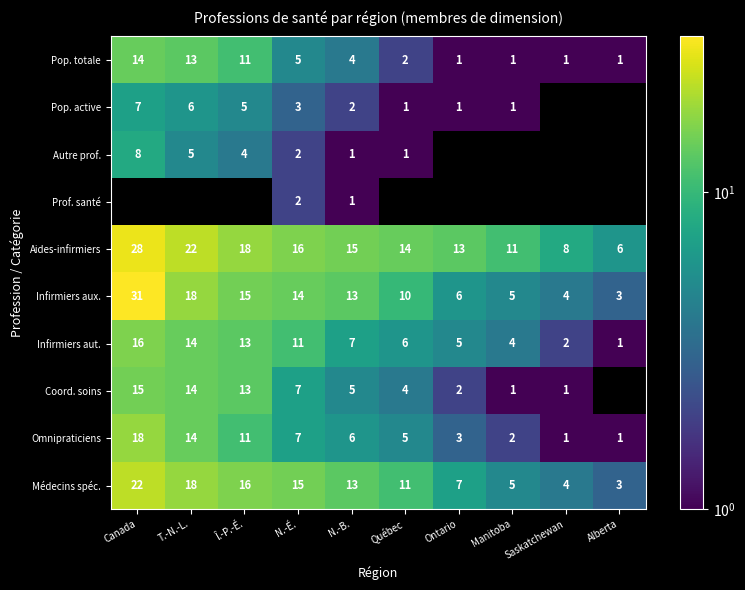

Is it true that Coord. soins equals 20.5 at Canada?

False